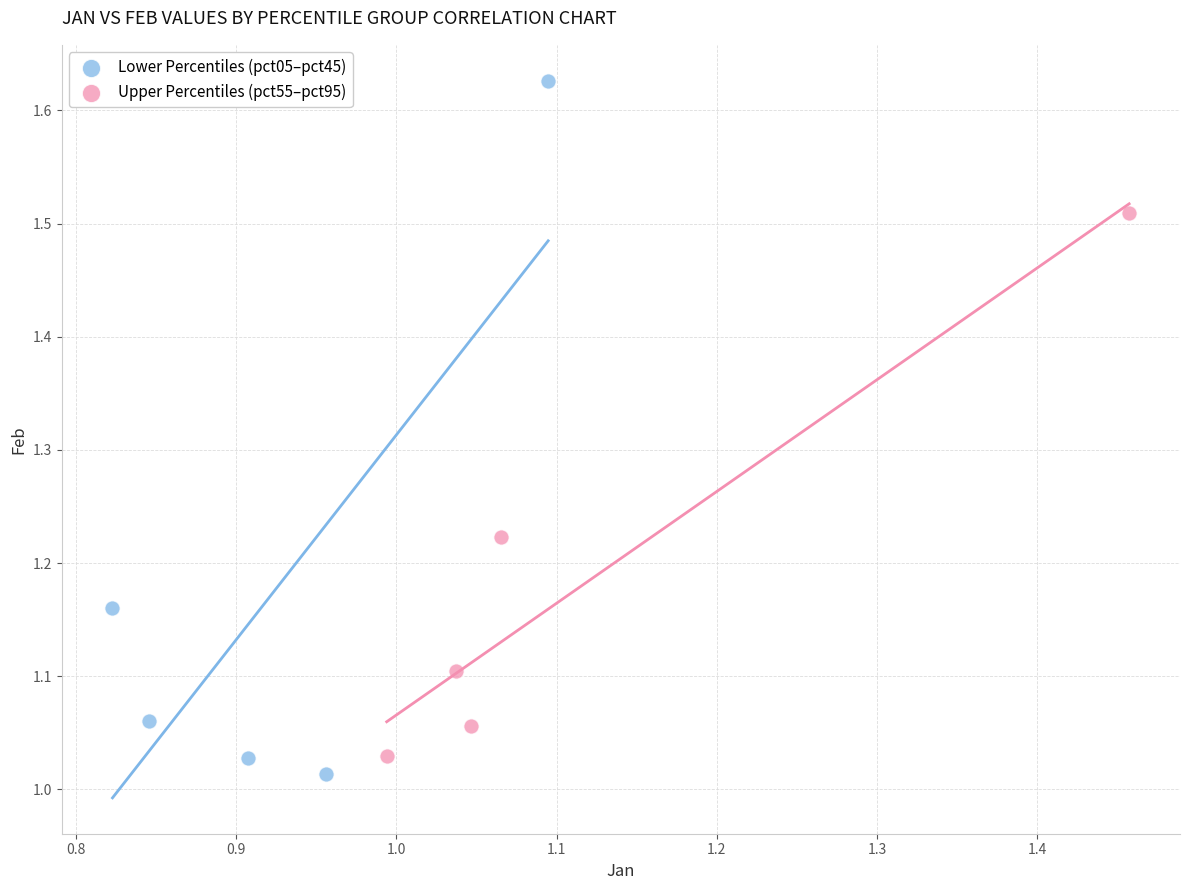

Which series has the largest Y range (max minus min)?

Lower Percentiles (pct05–pct45)